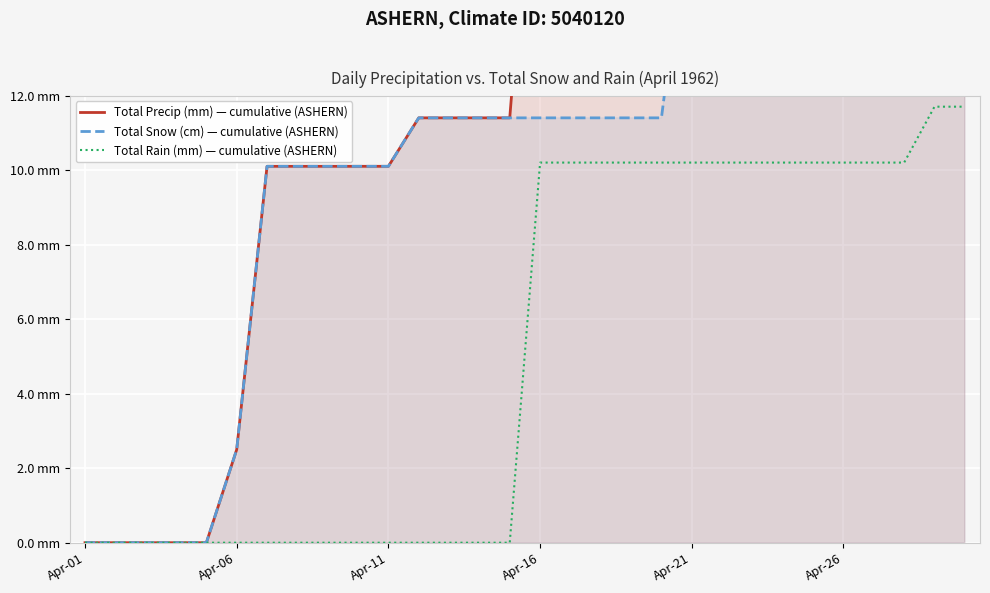

True or false: Total Precip (mm) — cumulative (ASHERN) and Total Rain (mm) — cumulative (ASHERN) intersect in this chart.

False